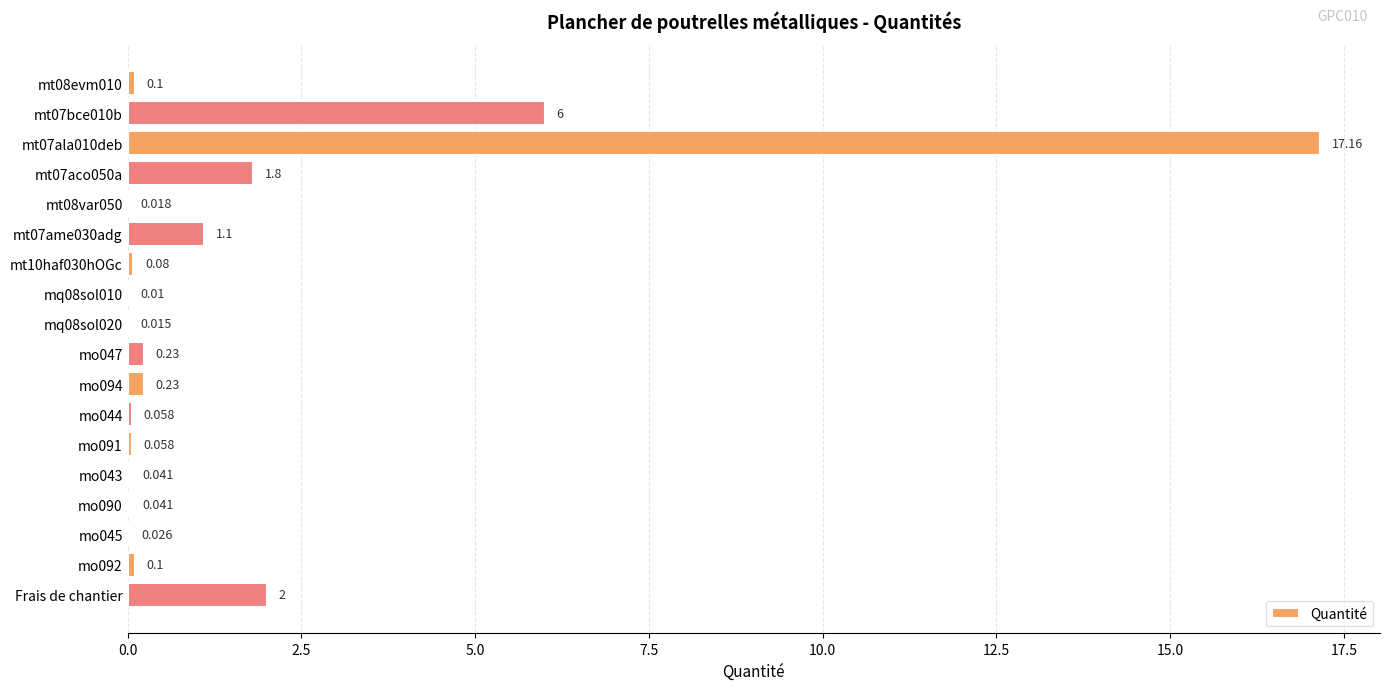

Between mo092 and Frais de chantier, which is larger?

Frais de chantier